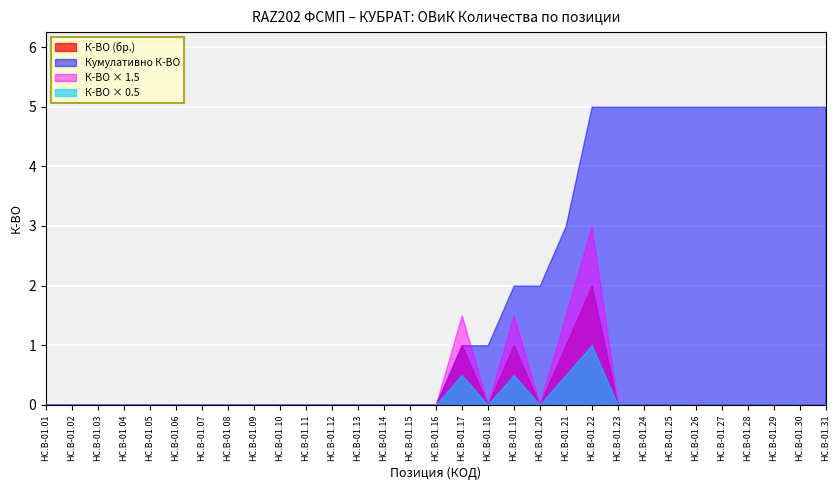

Count the number of categories in the chart.

31